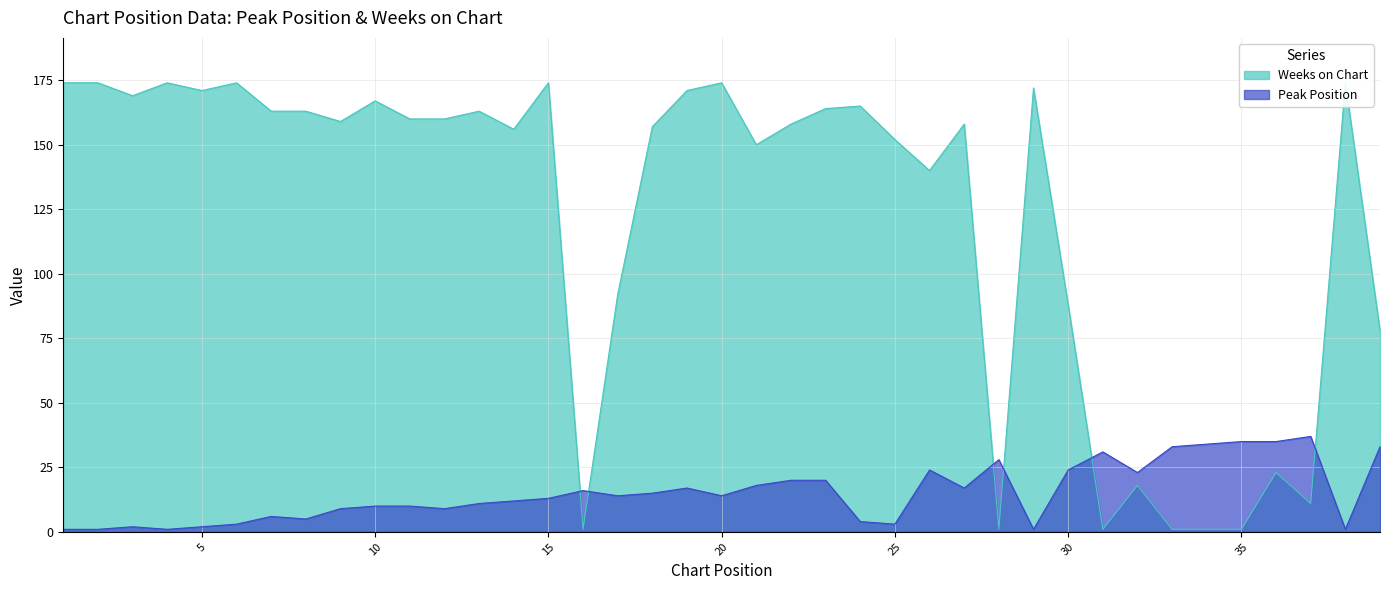

What is the difference between the maximum and minimum values in the Peak Position series?

36